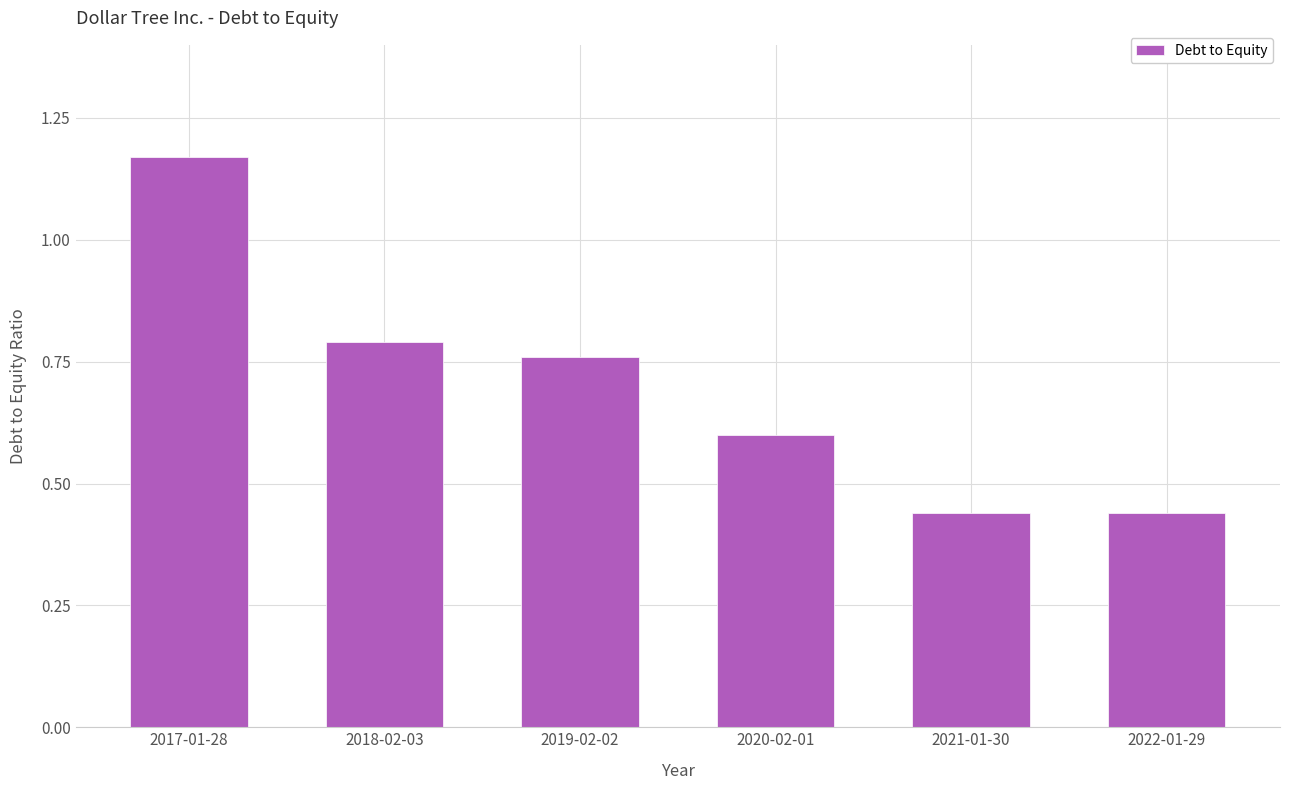

Does the chart contain stacked bars?

No